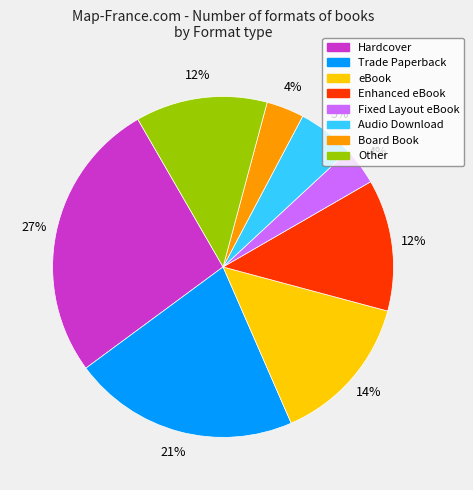

Does Enhanced eBook account for over 50% of the chart?

No